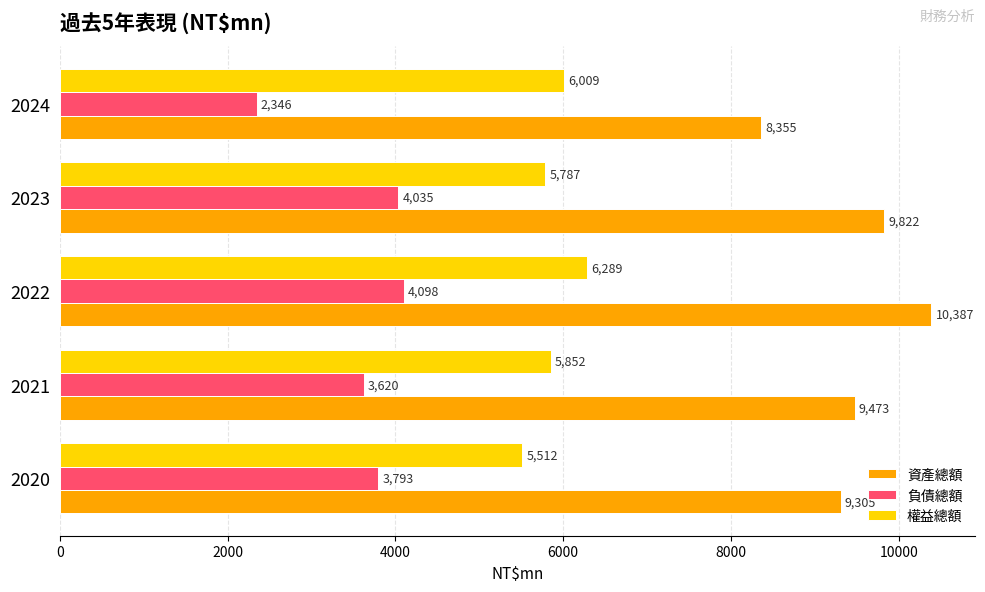

What is the lowest value of the 資產總額 series?

8354.9